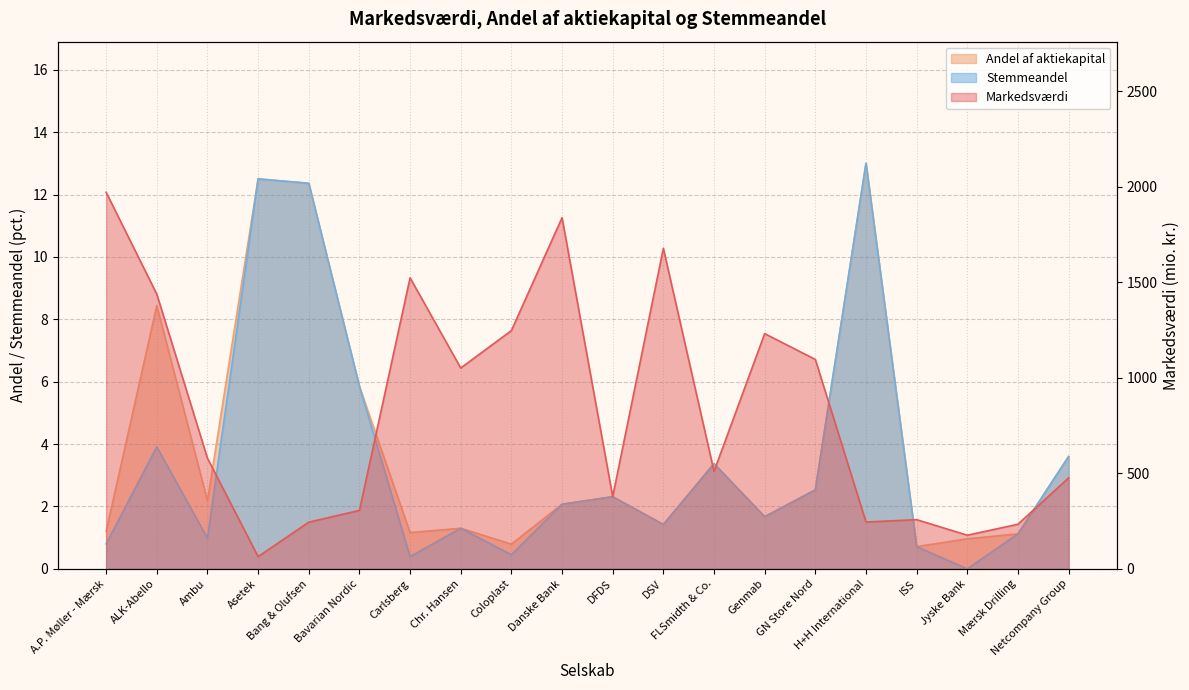

What is the maximum value shown in the chart?

1971.9